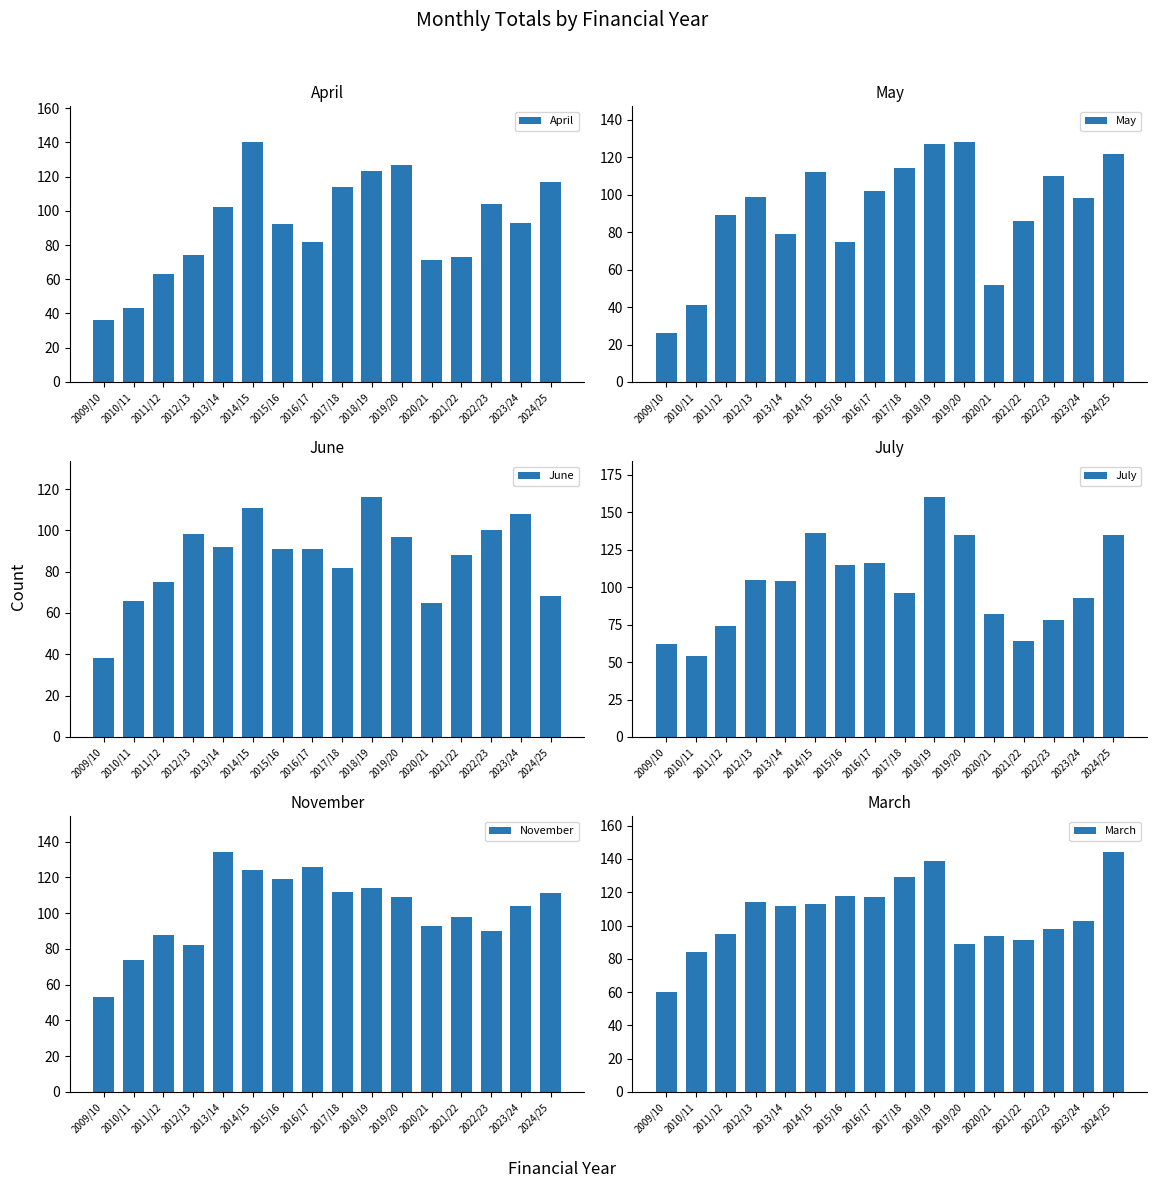

What is the average value of the March series?

106